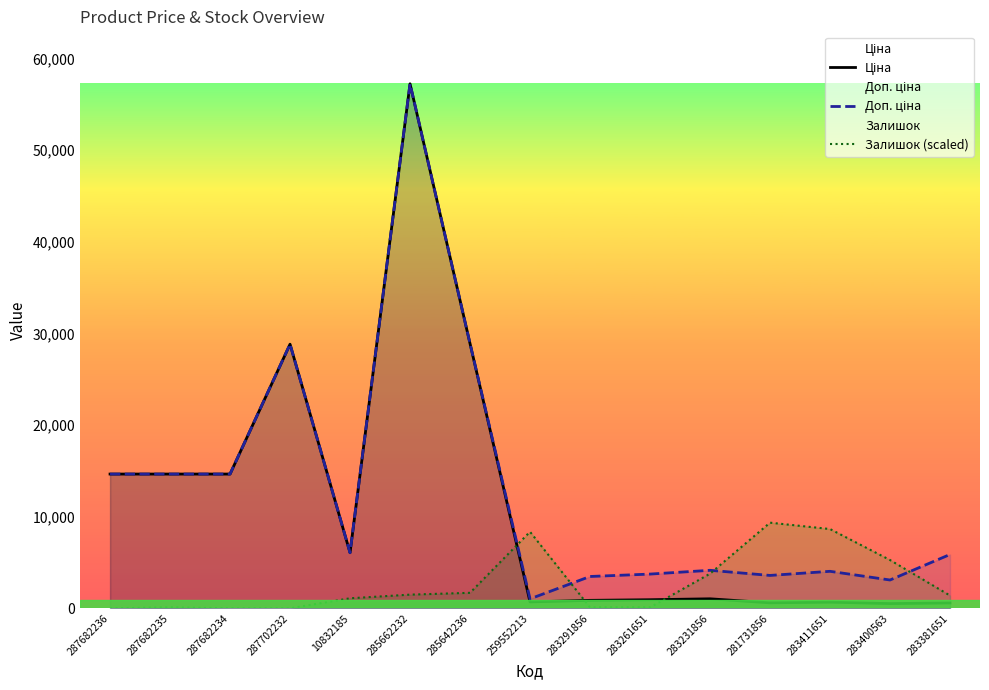

List the series in order of their overall mean, highest first.

Доп. ціна, Ціна, Залишок (scaled)